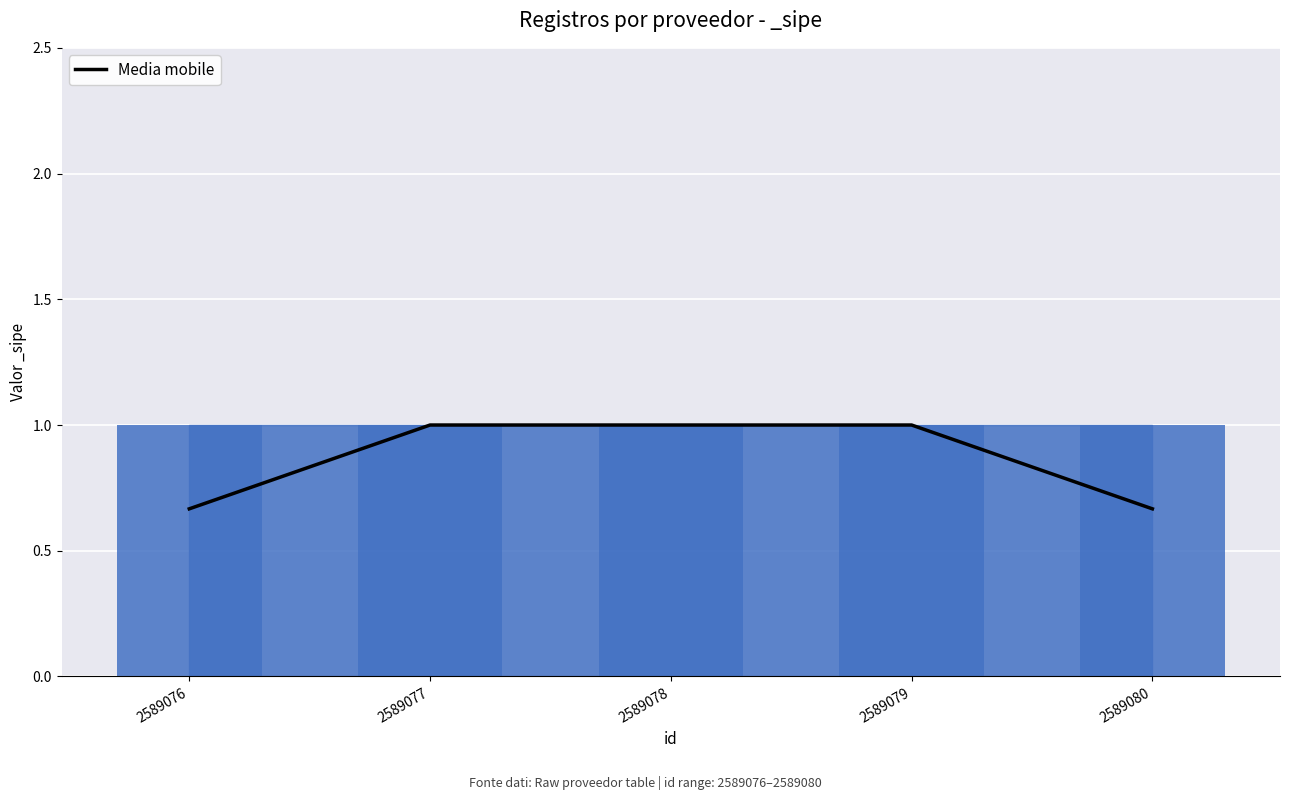

Rank the categories by value from highest to lowest.

2589077, 2589078, 2589079, 2589076, 2589080